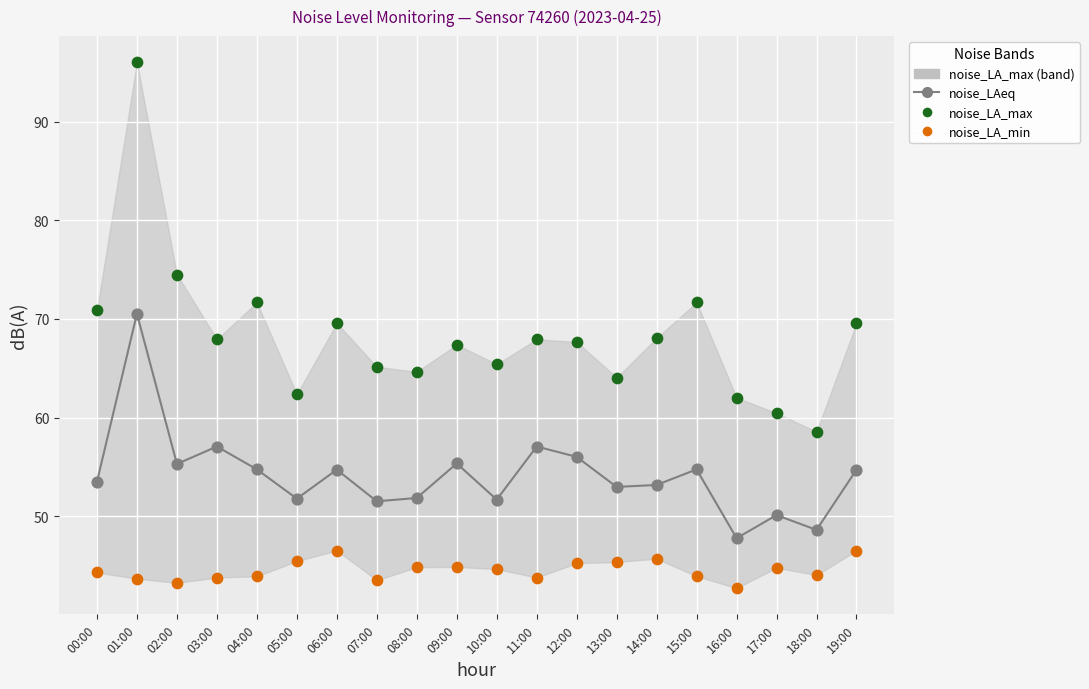

Which series has the largest Y range (max minus min)?

noise_LA_max pts